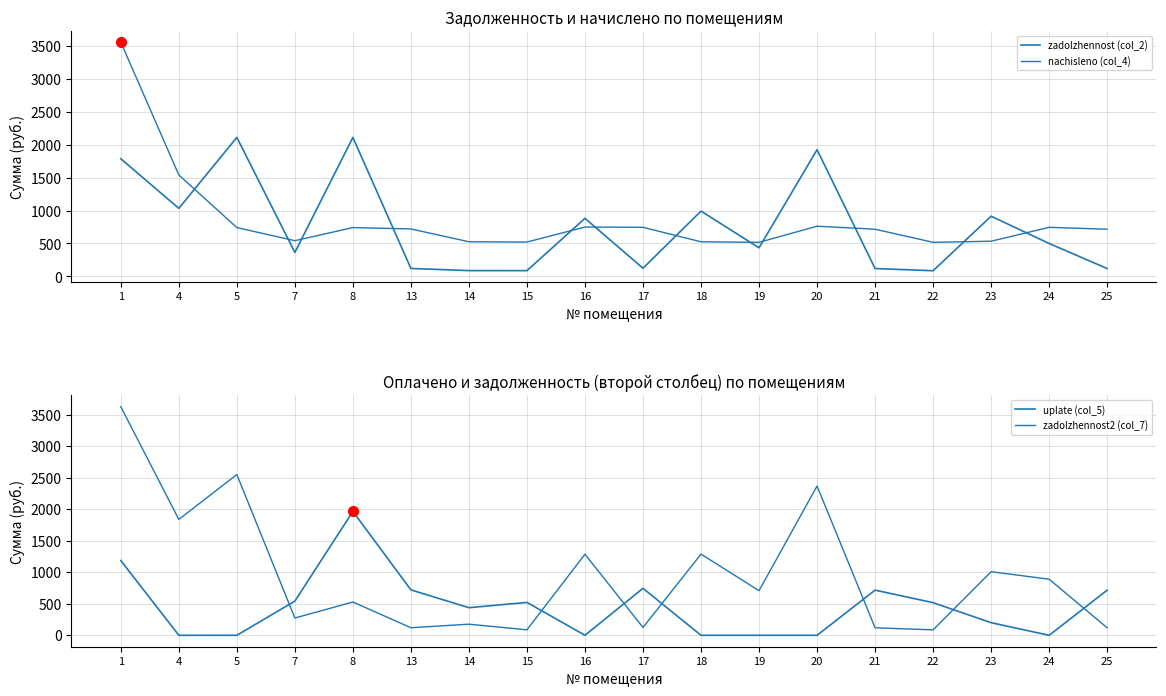

What is the average value of the nachisleno (col_4) series?

856.5